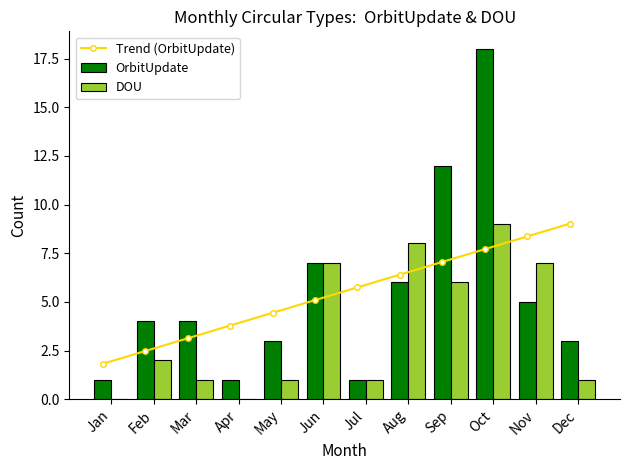

Which category has the lowest value in the DOU series?

Jan